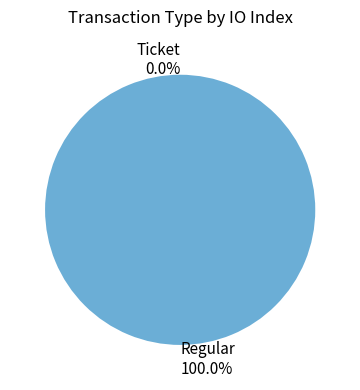

To the nearest percent, what is the difference between the Ticket and Regular slice percentages?

100%